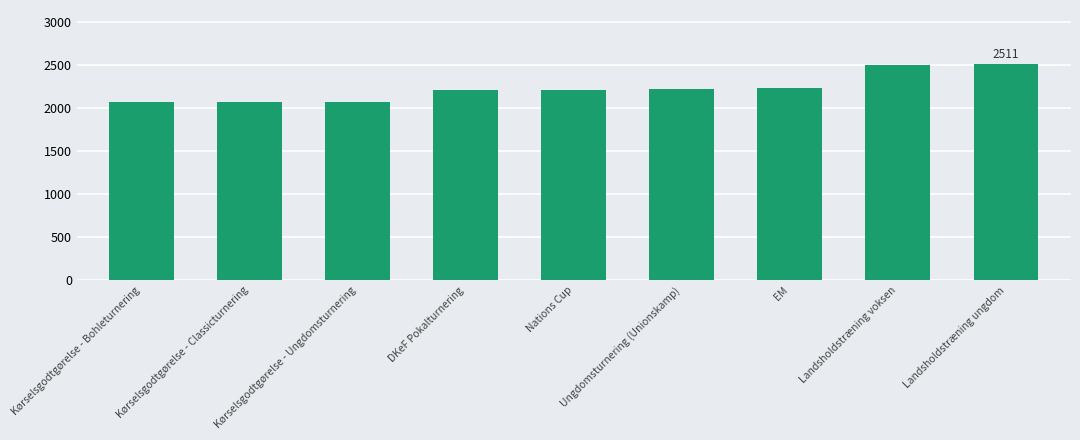

What is the difference between the second highest and second lowest values?

430